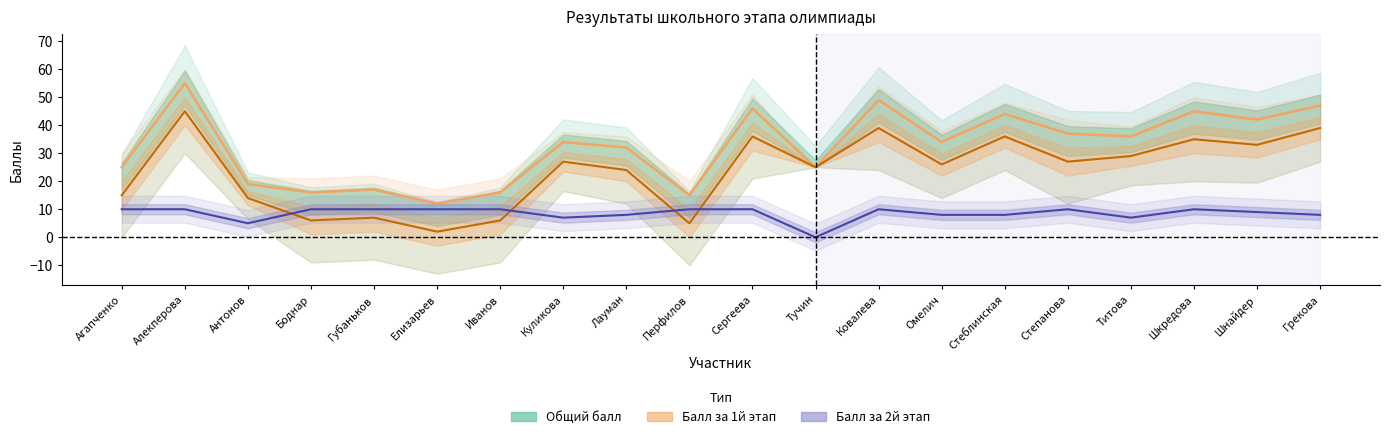

How many interior local valleys does the Балл за 2й этап series have?

4